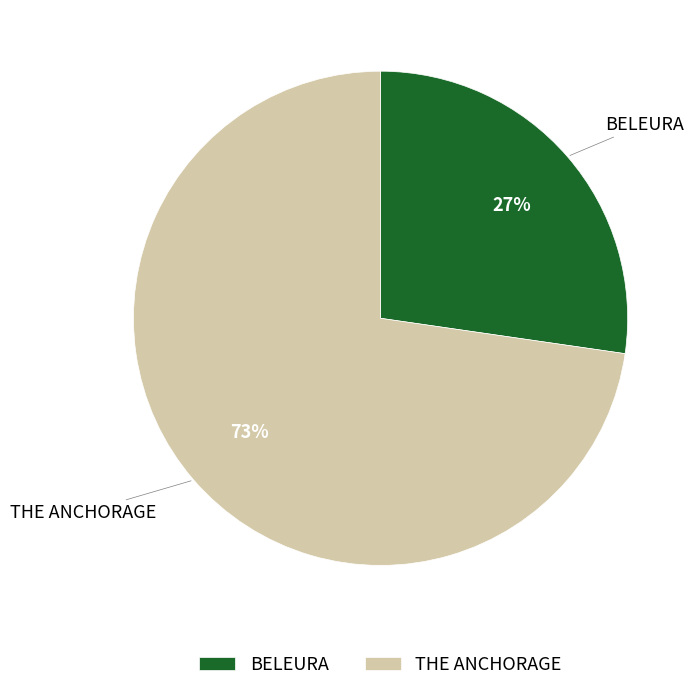

Do THE ANCHORAGE and BELEURA together represent more than half of the pie?

Yes